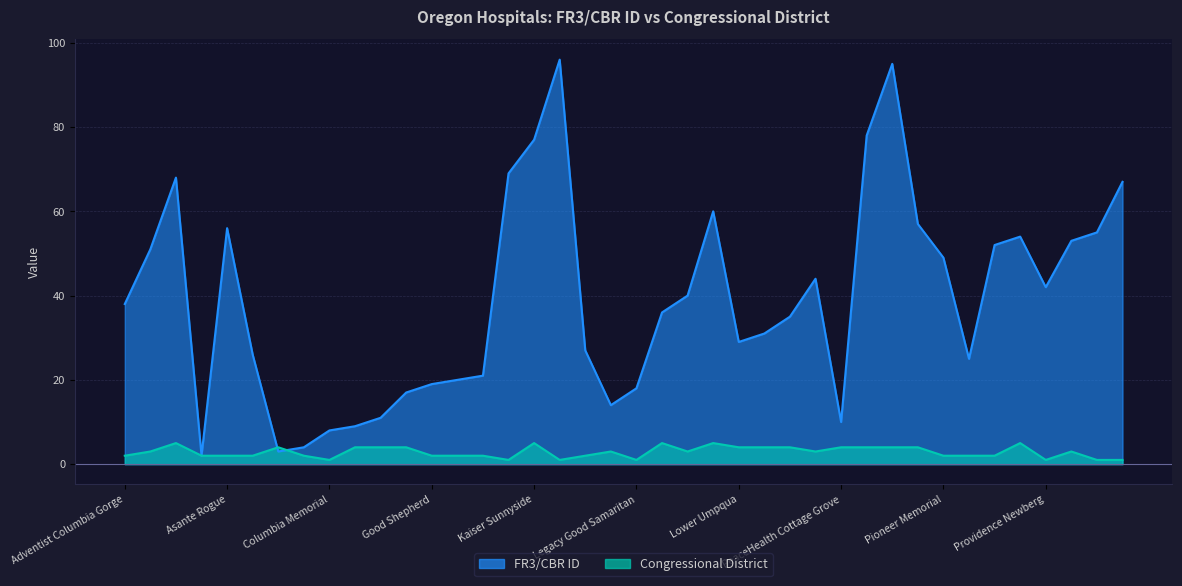

Which series has the largest range (max minus min)?

FR3/CBR ID